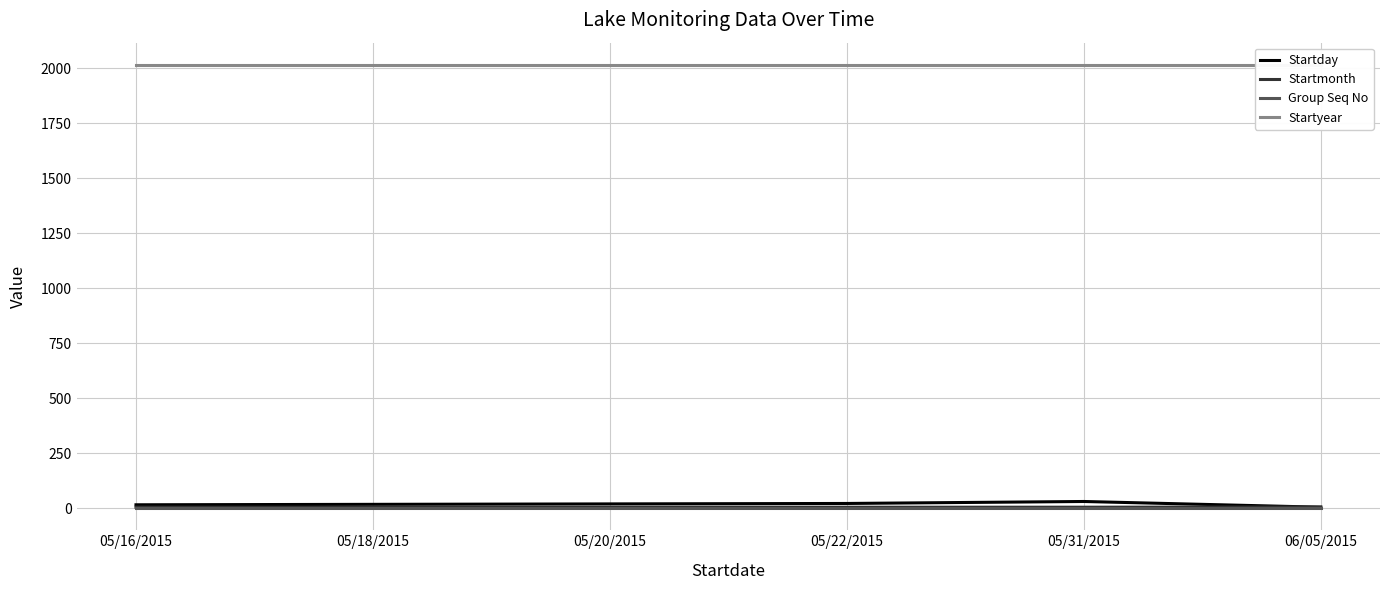

Which category has the highest value in the Group Seq No series?

05/16/2015